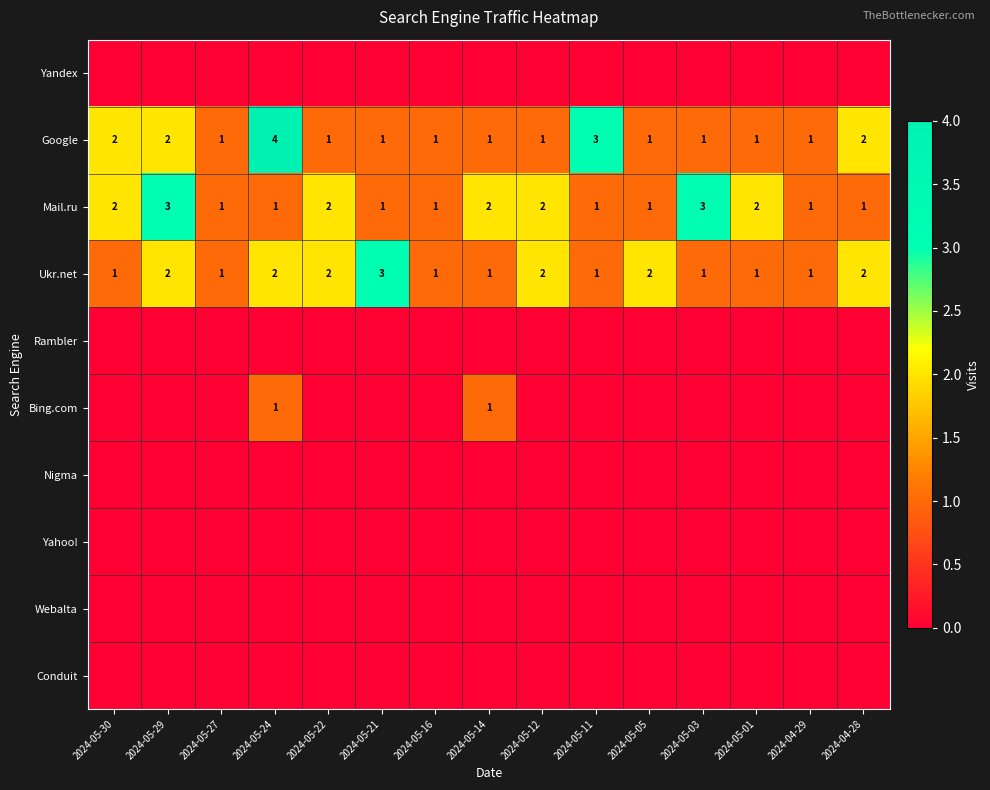

How many series are shown in this chart?

10